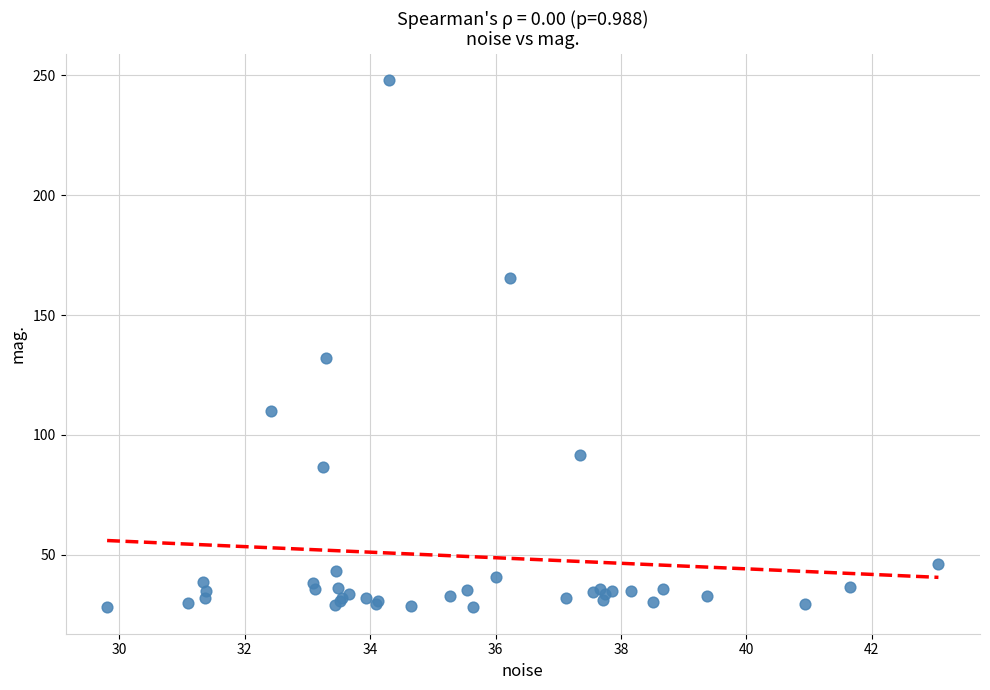

What Y value in the scatter plot is closest to 138?

132.0